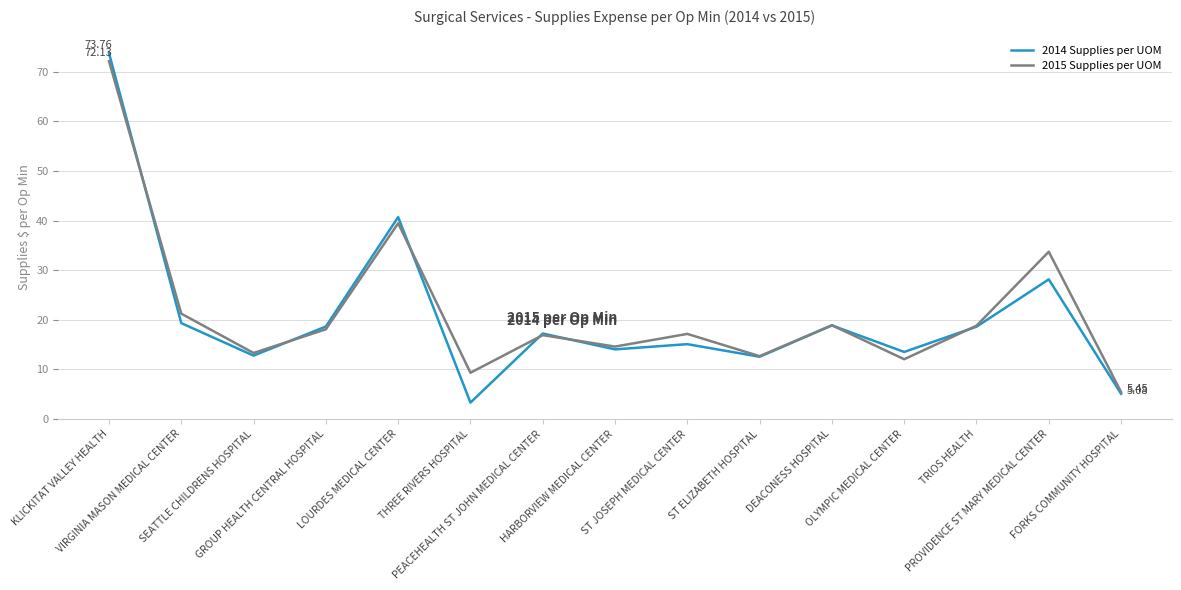

Which series has the widest spread of values?

2014 Supplies per UOM